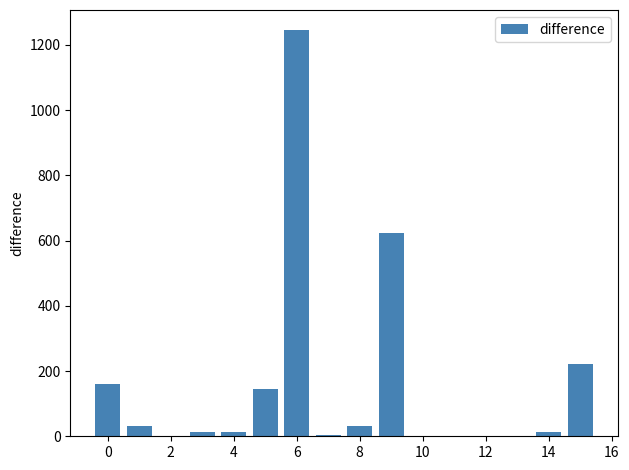

What is the sum of all values?

2502